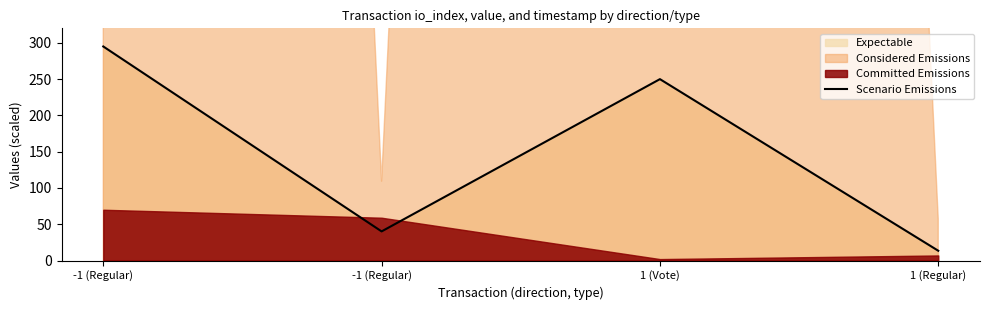

How many interior local valleys (lower than both neighbors) does the data have?

1